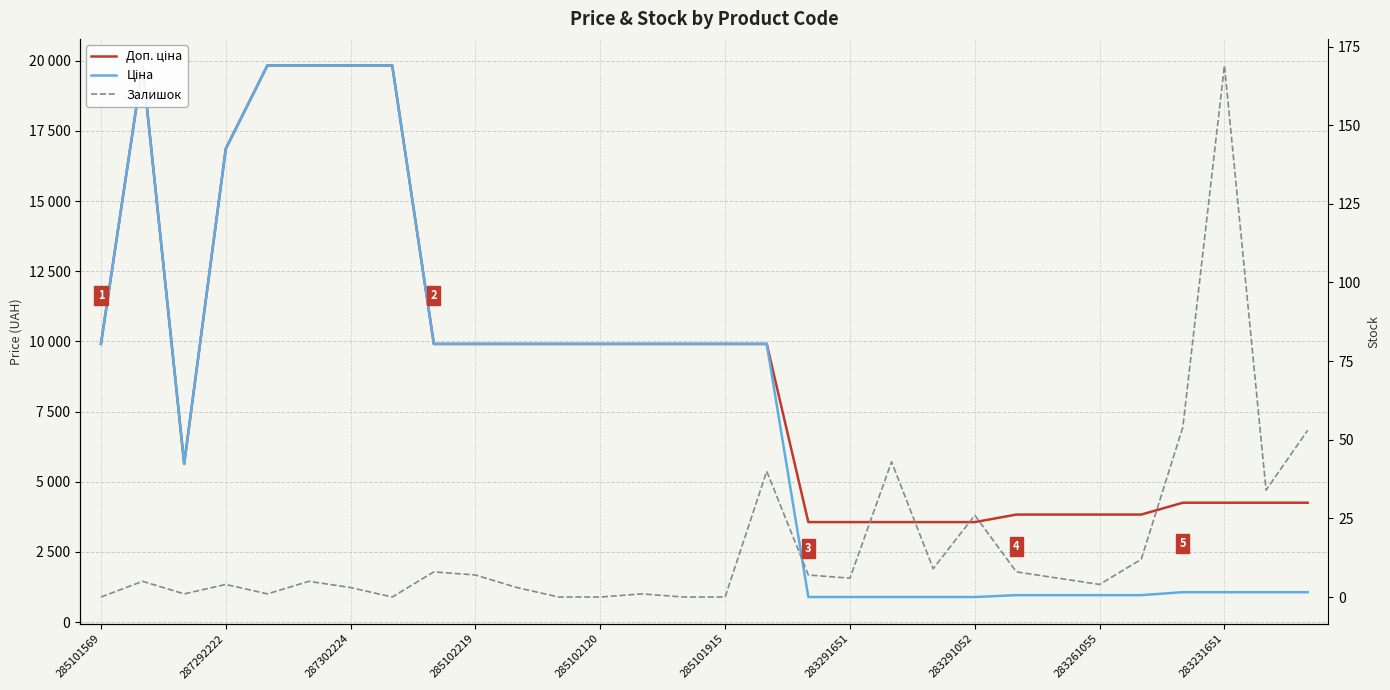

True or false: Залишок and Доп. ціна cross at least once.

False